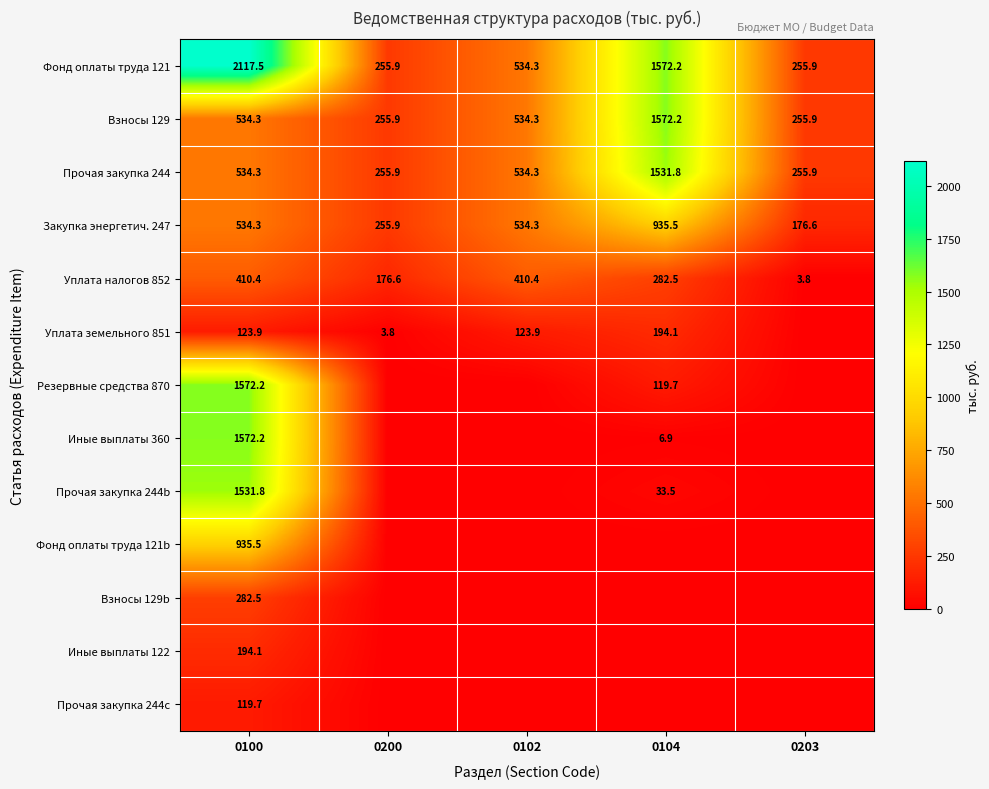

Is it true that Резервные средства 870 equals 40.6 at 0104?

False